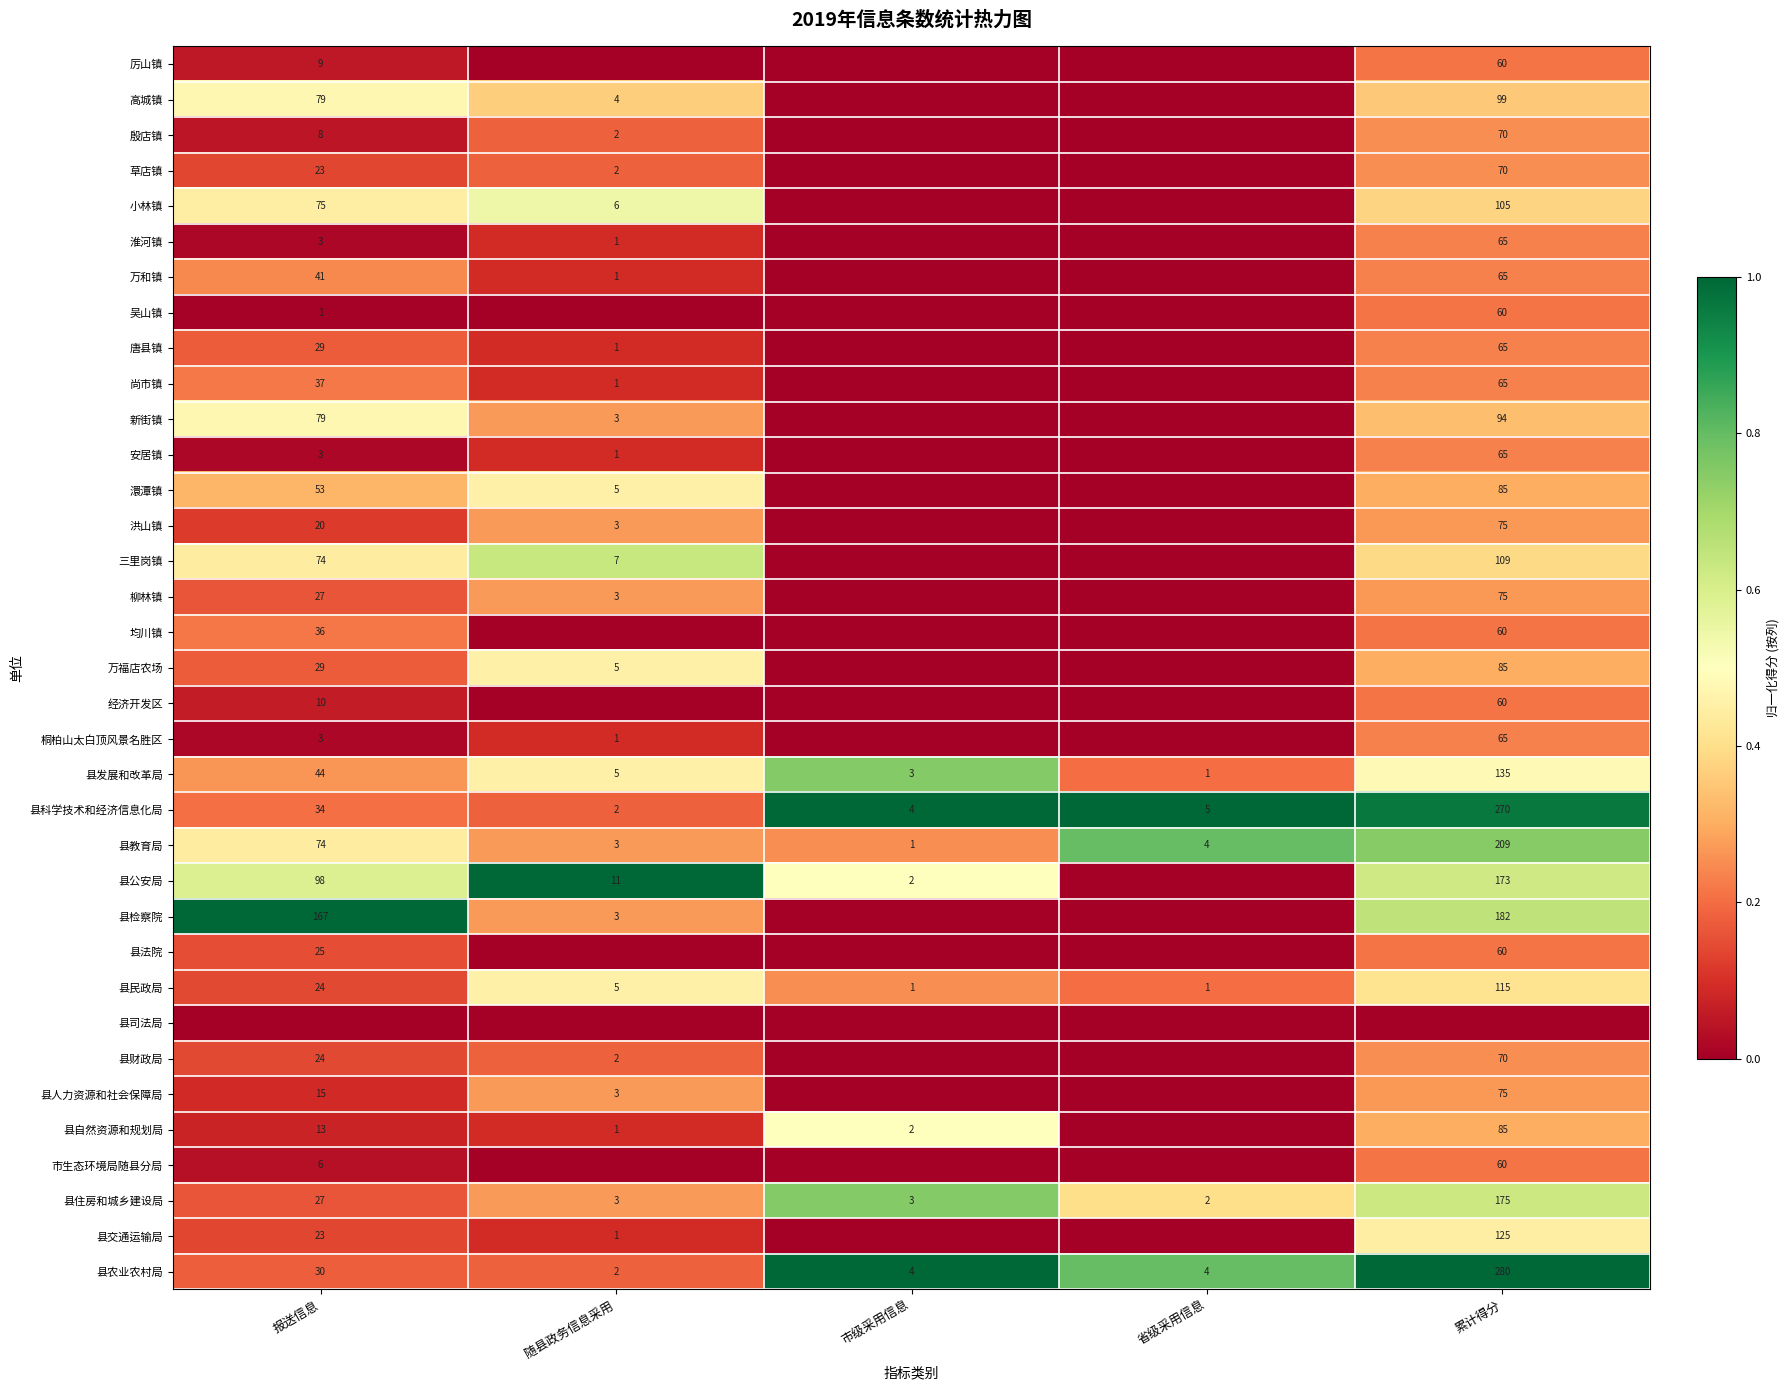

Is the value of 万和镇 at 报送信息 greater than the value of 安居镇 at 随县政务信息采用?

Yes